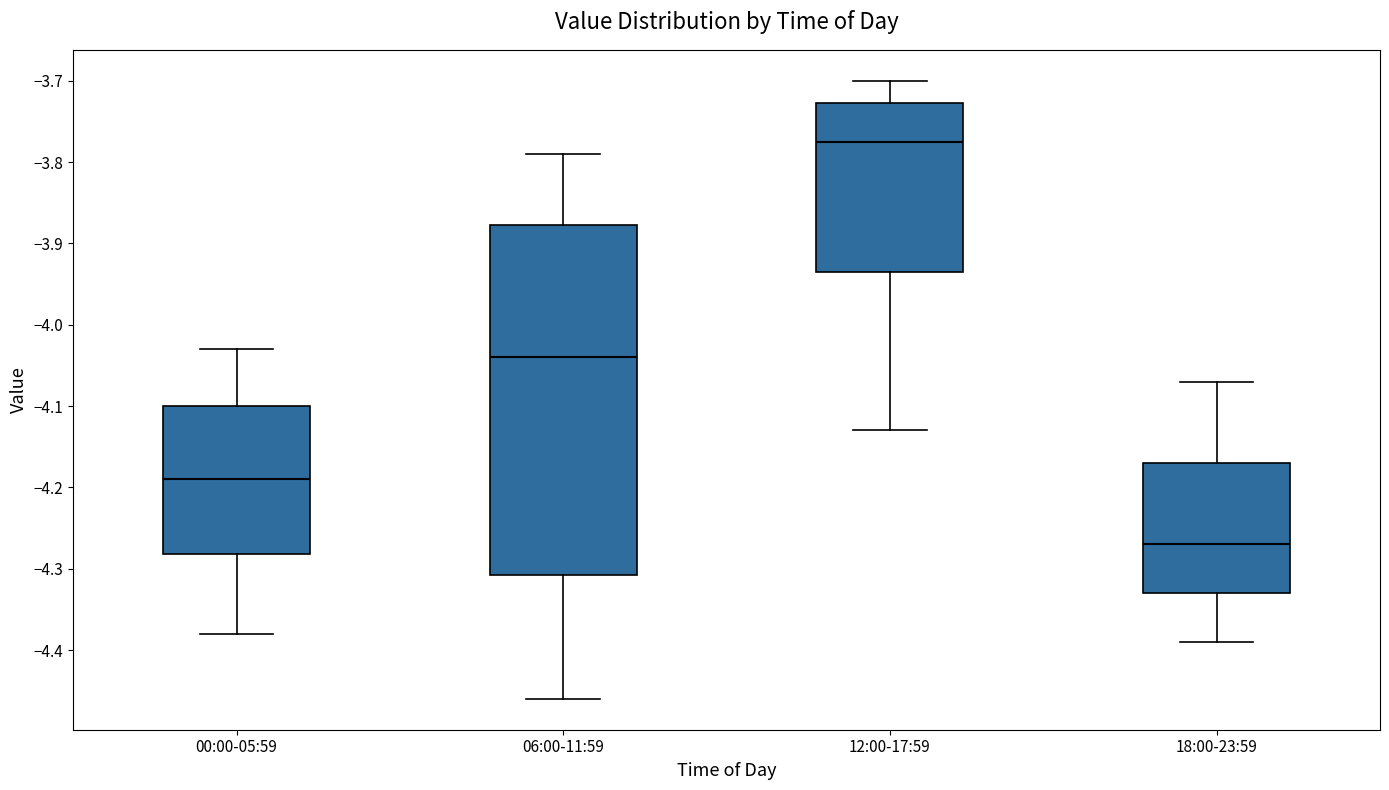

Reading left to right, read every box against the y-axis: the position of its median line, the range the box covers, and the ends of its whiskers. The values are not printed on the chart, so give them approximately, as read against the axis.

00:00-05:59: median -4.19, box -4.28 to -4.10, whiskers -4.38 to -4.03
06:00-11:59: median -4.04, box -4.31 to -3.88, whiskers -4.46 to -3.79
12:00-17:59: median -3.77, box -3.93 to -3.73, whiskers -4.13 to -3.70
18:00-23:59: median -4.27, box -4.33 to -4.17, whiskers -4.39 to -4.07